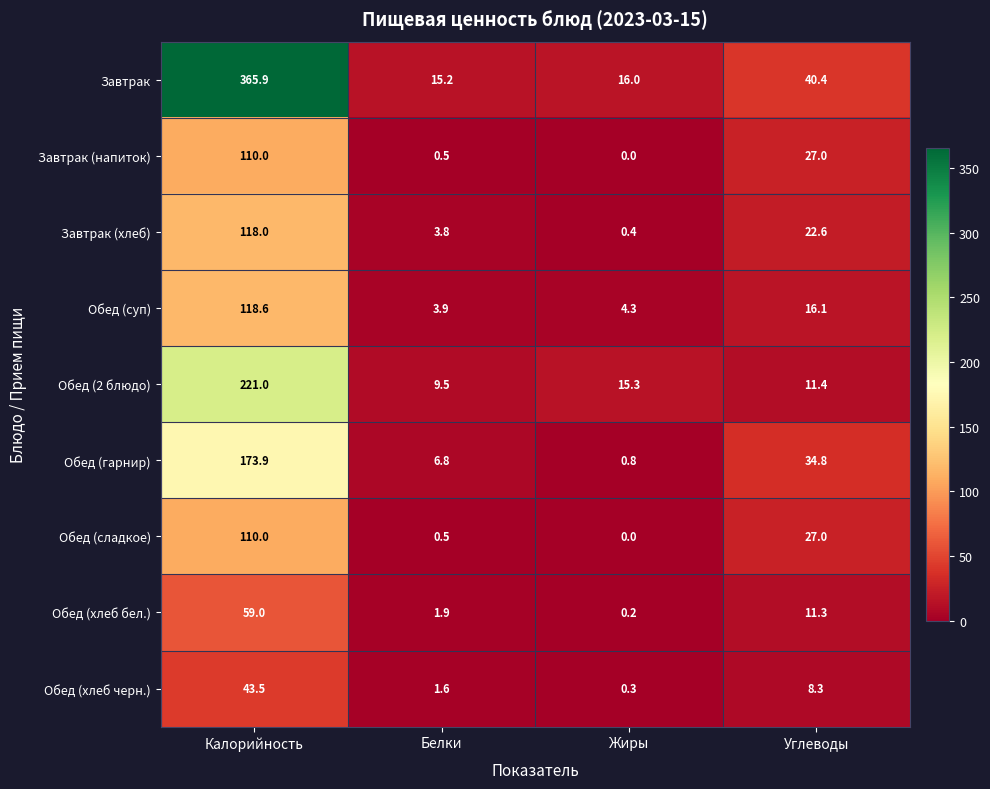

What is the average value of the Обед (2 блюдо) series?

64.3